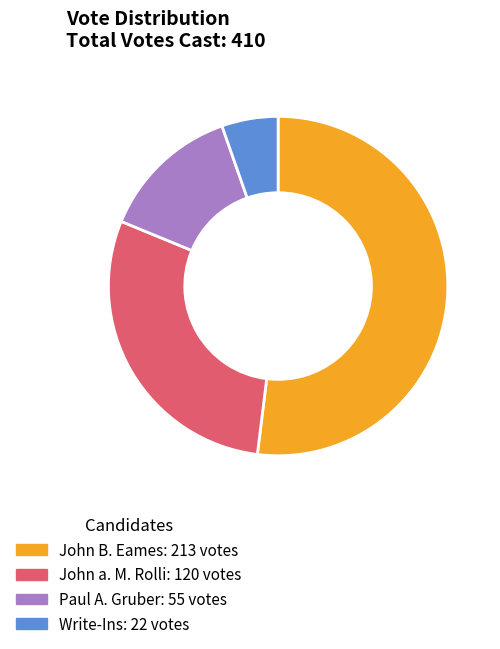

Rank the categories by value from lowest to highest.

Write-Ins, Paul A. Gruber, John a. M. Rolli, John B. Eames